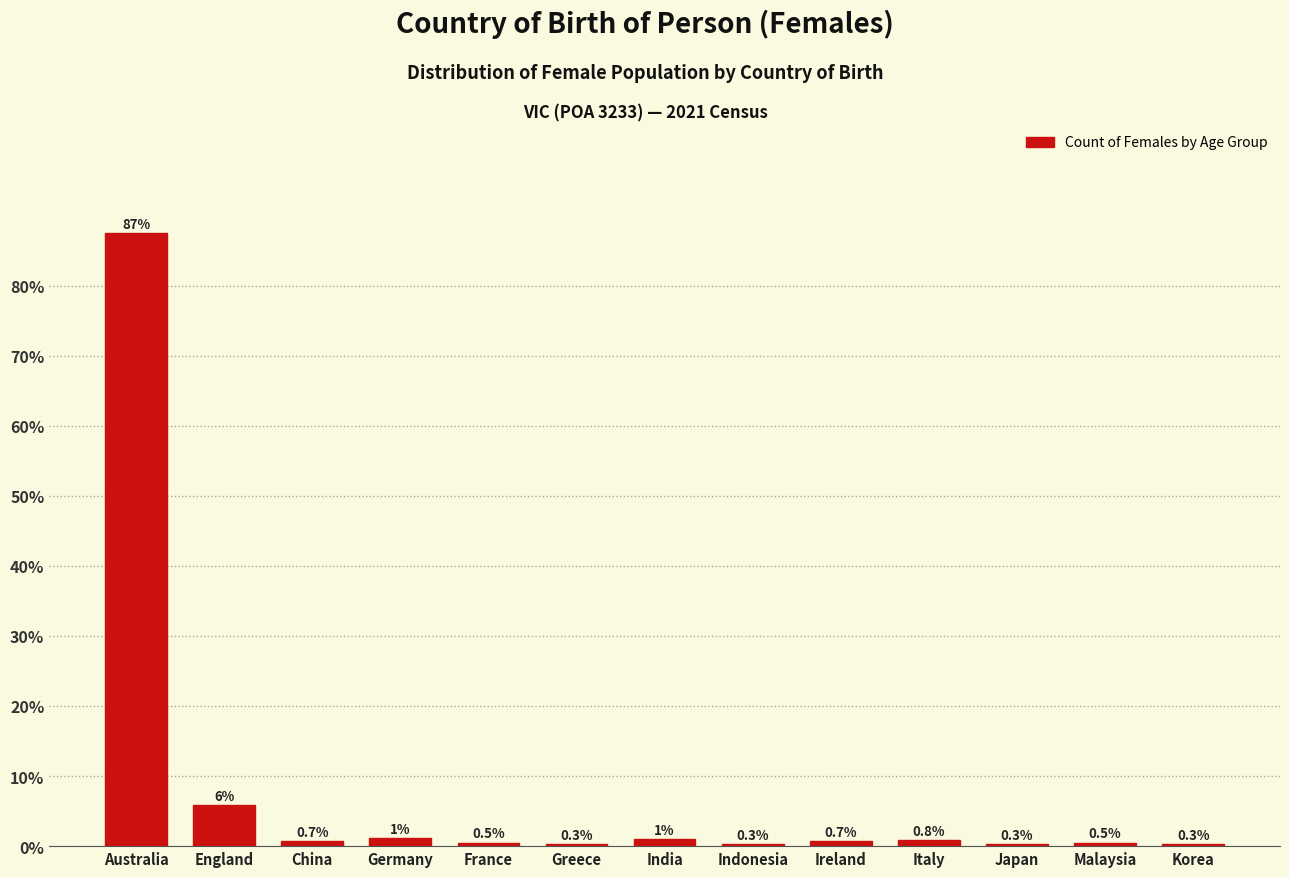

What is the minimum value shown in the chart?

0.3